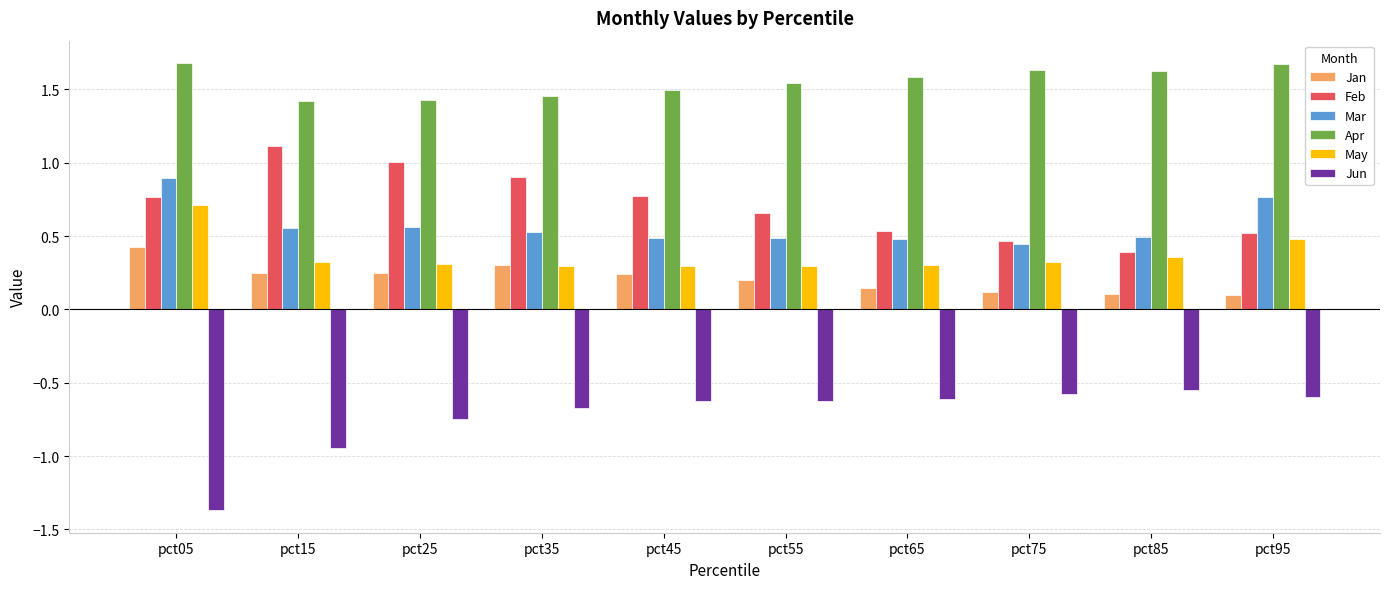

Are the bars horizontal?

No